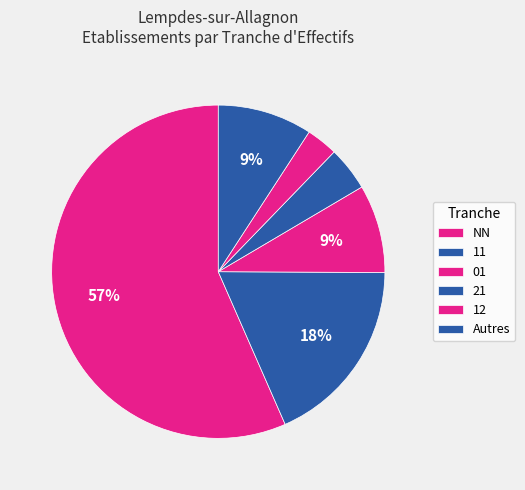

How many segments does this pie chart have?

6